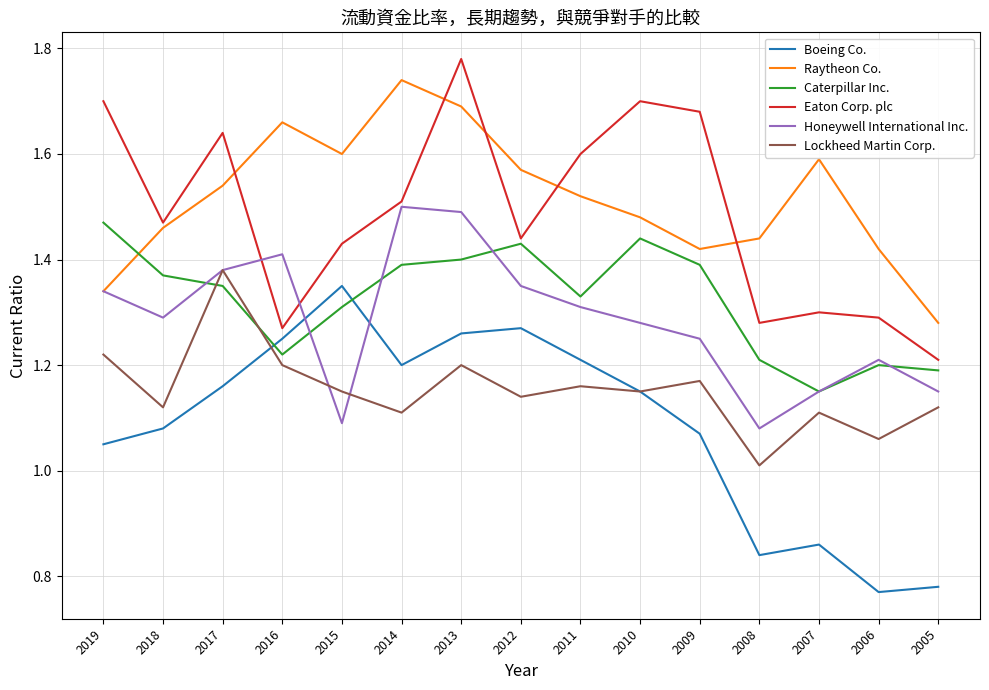

True or false: Caterpillar Inc. has more than 0 points higher than both neighbors.

True